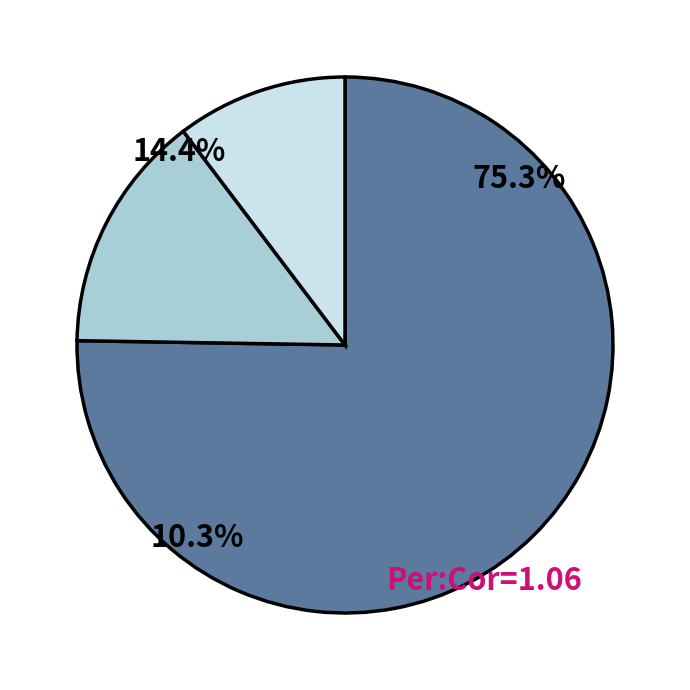

True or false: 2008 accounts for 11% of the total.

False